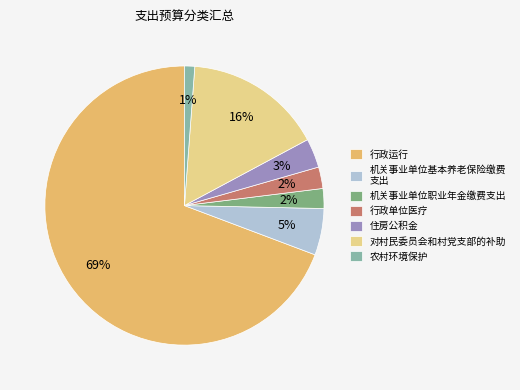

True or false: 行政运行 accounts for 69% of the total.

True